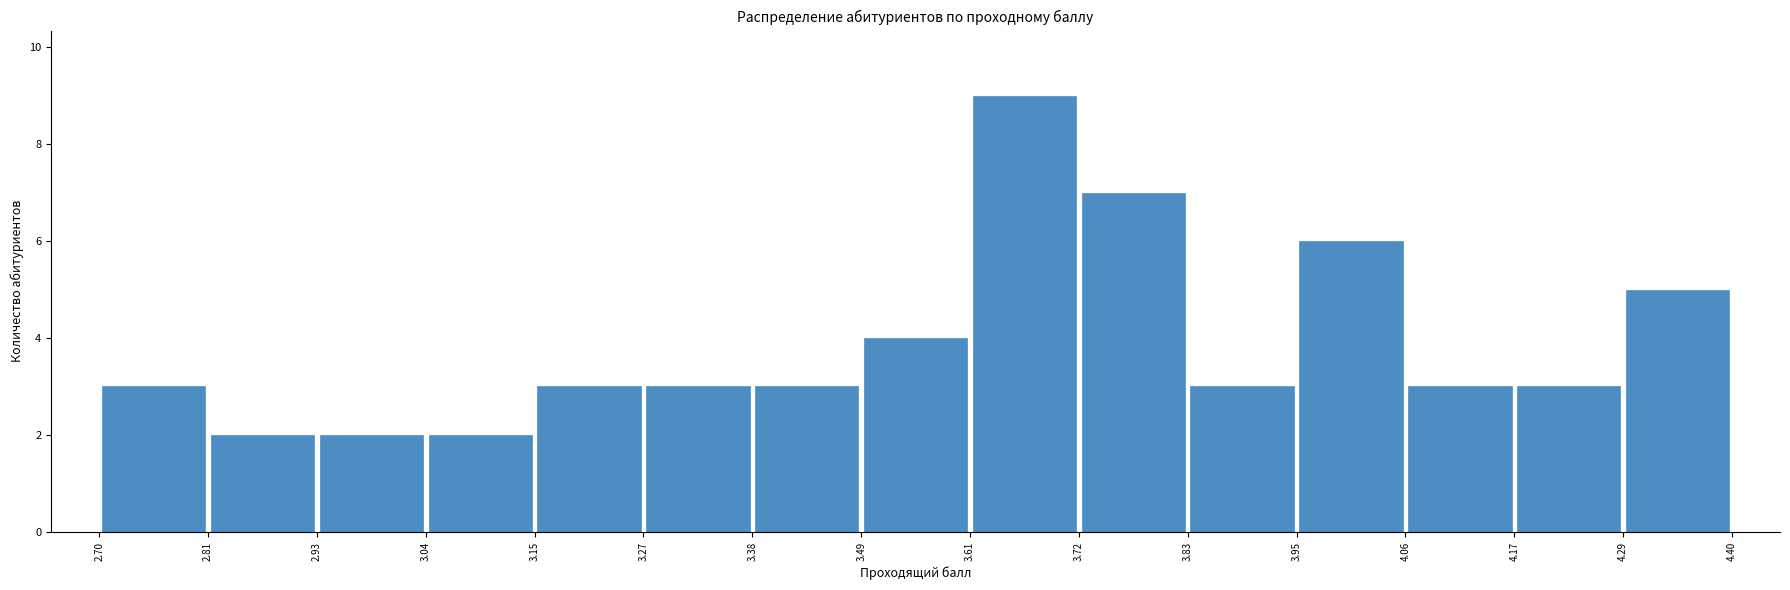

Reading left to right, transcribe this chart: for each bar, give the range it covers on the x-axis and its height. The values are not printed on the chart, so give them approximately, as read against the axis.

2.70 to 2.81: 3
2.81 to 2.93: 2
2.93 to 3.04: 2
3.04 to 3.15: 2
3.15 to 3.27: 3
3.27 to 3.38: 3
3.38 to 3.49: 3
3.49 to 3.61: 4
3.61 to 3.72: 9
3.72 to 3.83: 7
3.83 to 3.95: 3
3.95 to 4.06: 6
4.06 to 4.17: 3
4.17 to 4.29: 3
4.29 to 4.40: 5